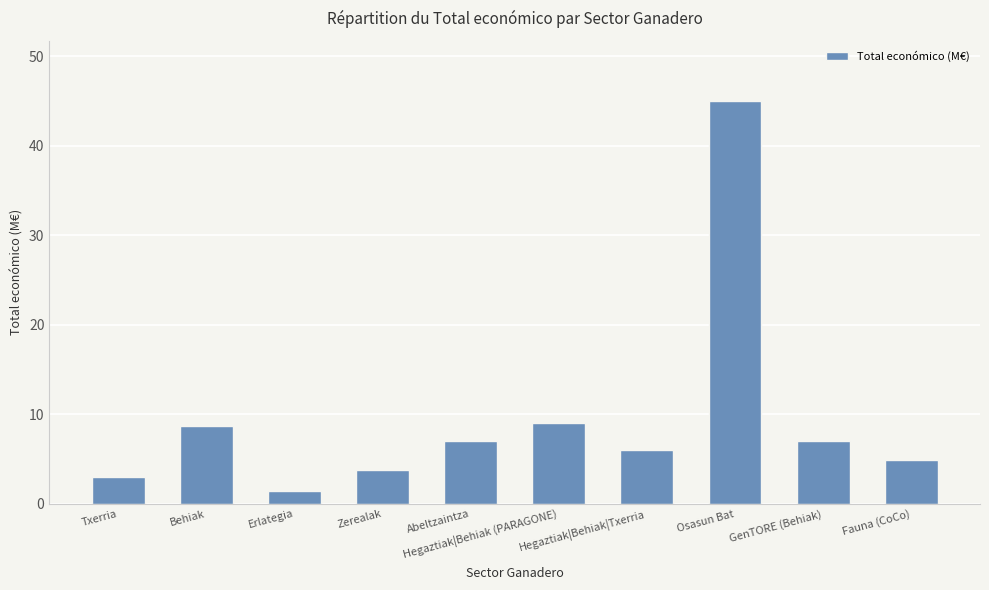

Does the chart contain any negative values?

No